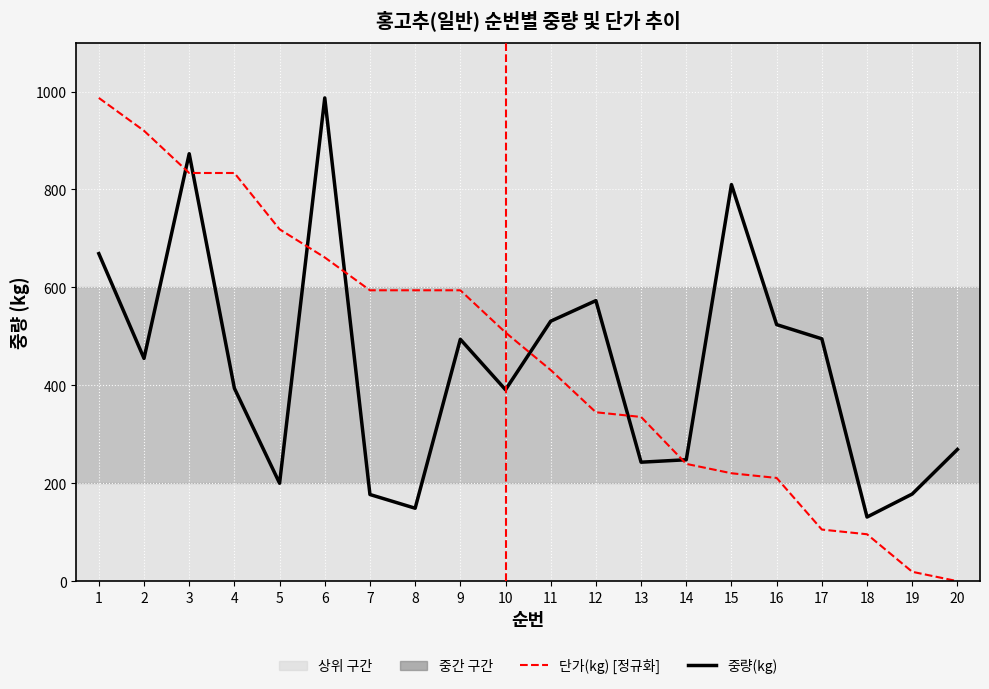

How many lines are shown in the chart?

2